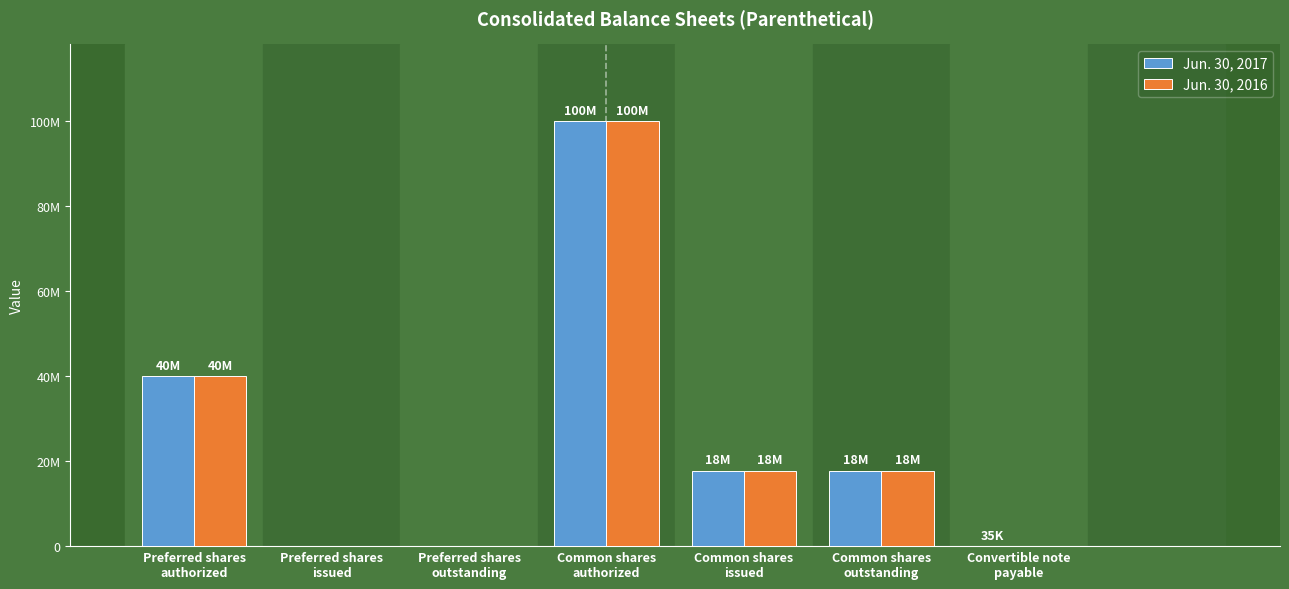

Is the value of Jun. 30, 2016 at Common shares
authorized greater than the value of Jun. 30, 2017 at Convertible note
payable?

Yes